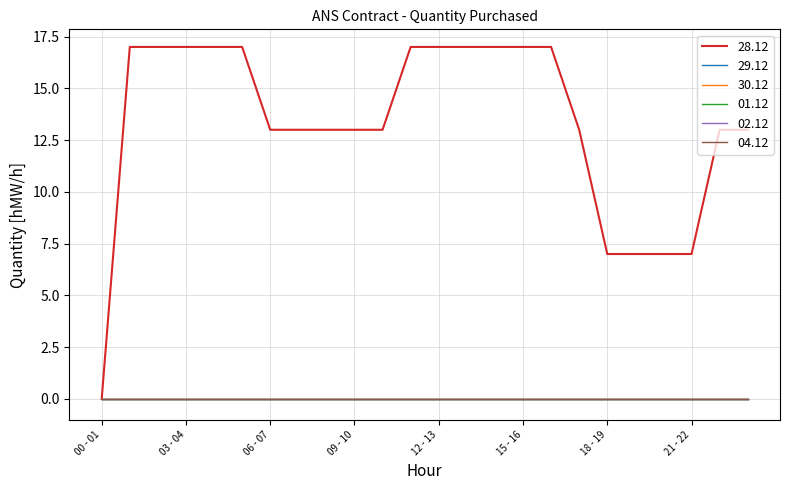

Does the chart have visible grid lines?

Yes